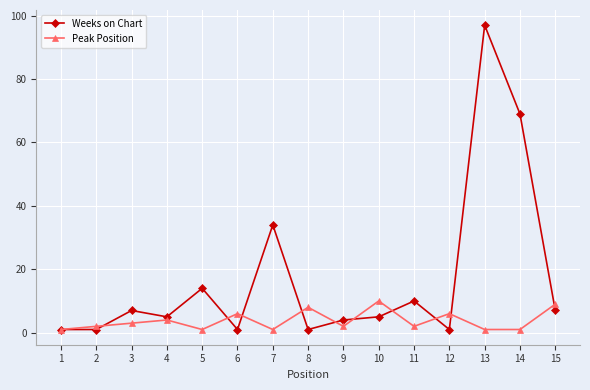

The value of Weeks on Chart at 3 is 11. True or false?

False